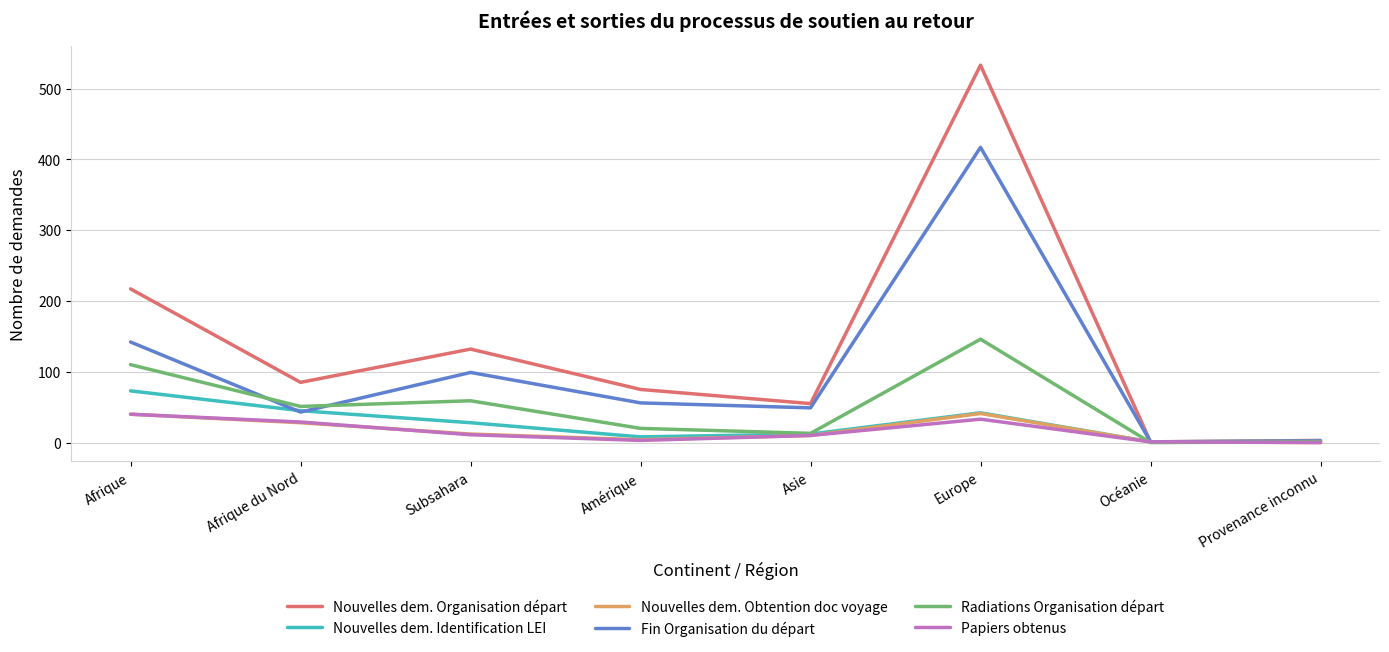

At which label does Nouvelles dem. Identification LEI reach its peak?

Afrique